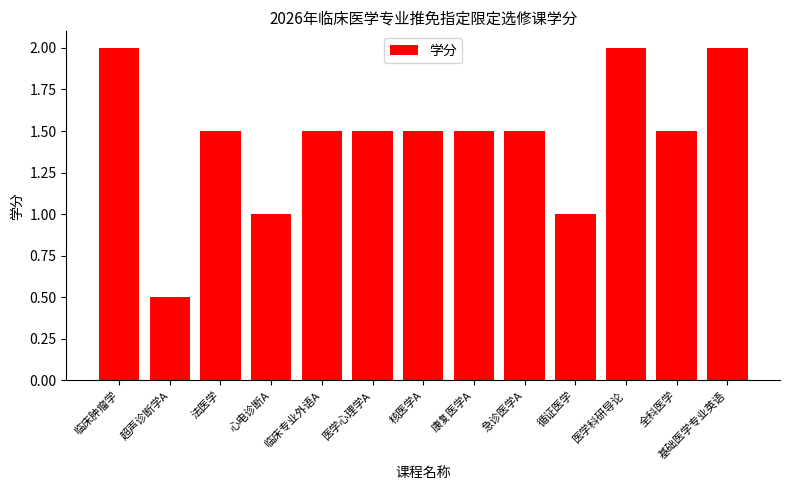

What is the change in value from 康复医学A to 基础医学专业英语?

+0.5